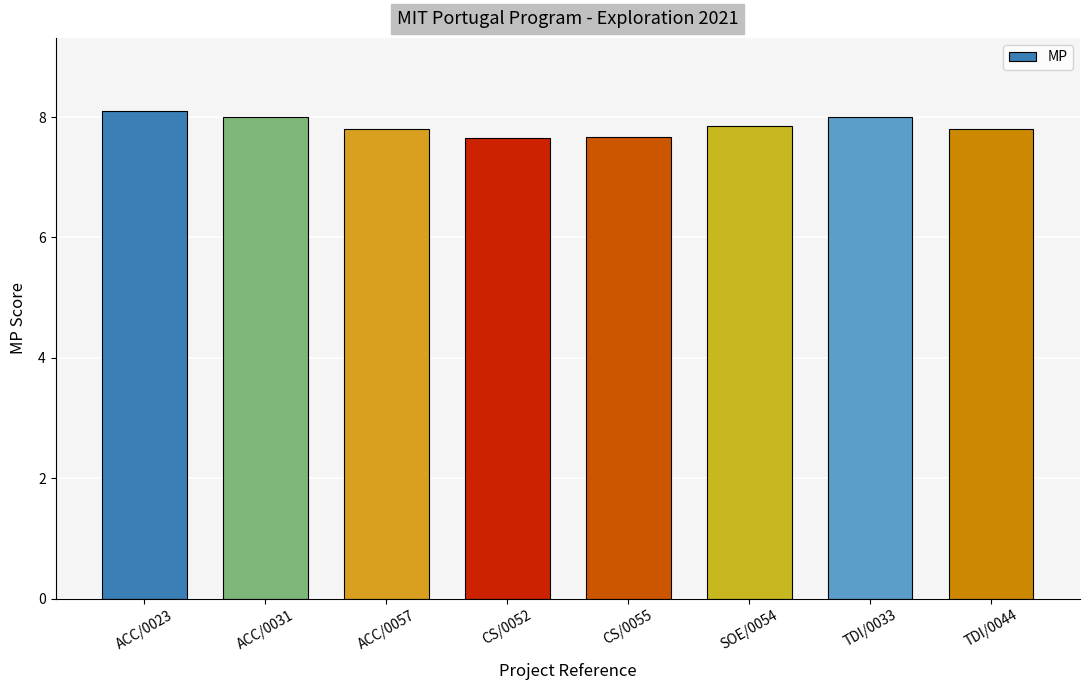

What is the sum of the values at TDI/0033 and ACC/0057?

15.8